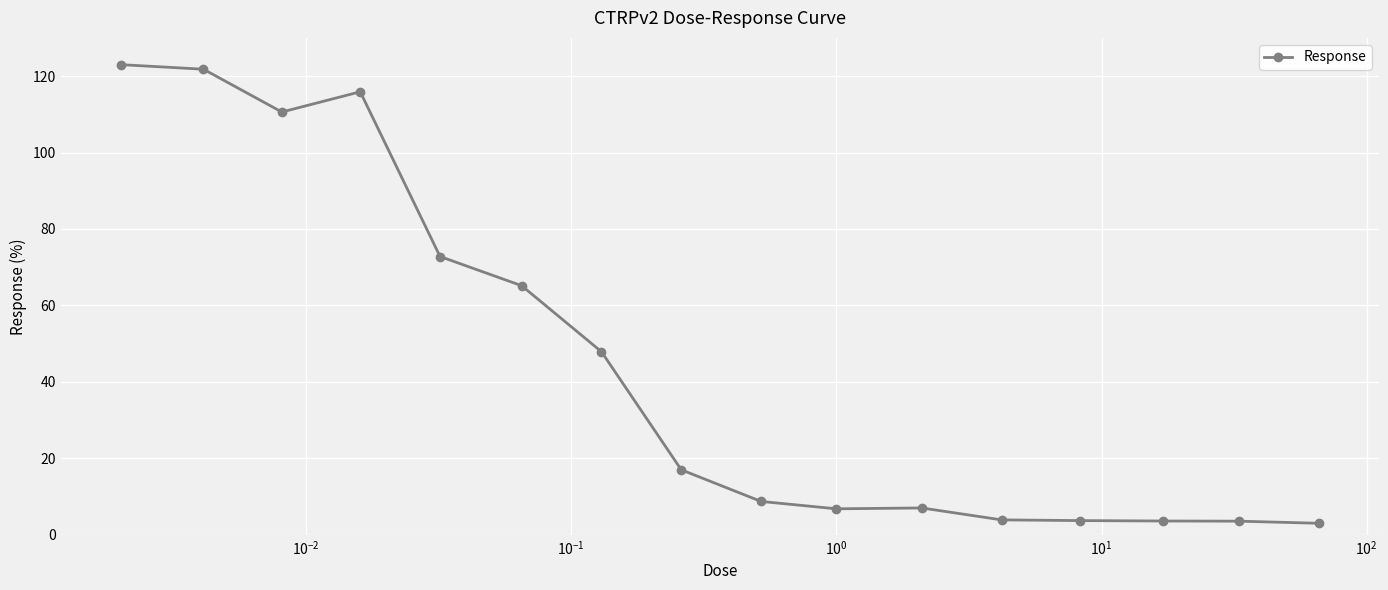

What is the value of the 5th point from the left?

72.8